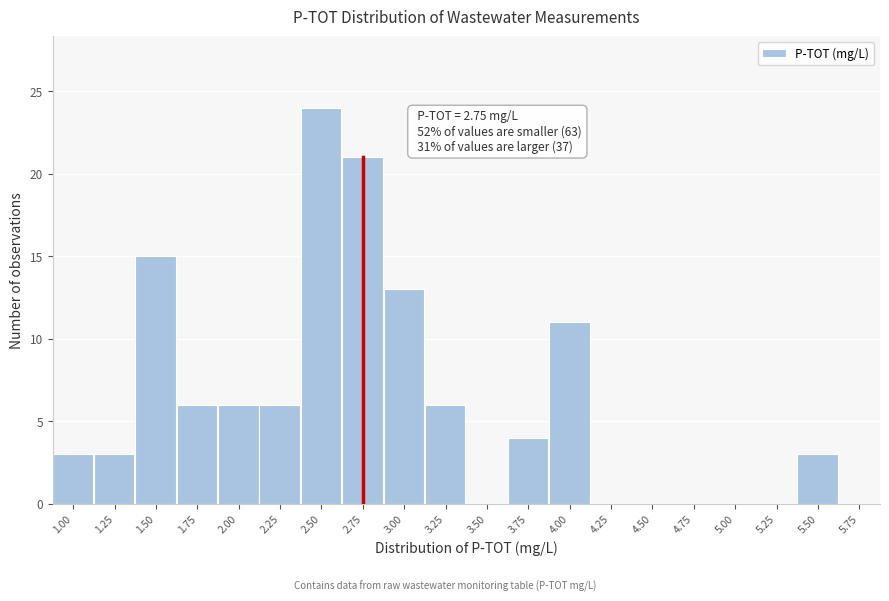

Reading left to right, what are all the values shown in this chart?

1.00=3	1.25=3	1.50=15	1.75=6	2.00=6	2.25=6	2.50=24	2.75=21	3.00=13	3.25=6	3.50=0	3.75=4	4.00=11	4.25=0	4.50=0	4.75=0	5.00=0	5.25=0	5.50=3	5.75=0